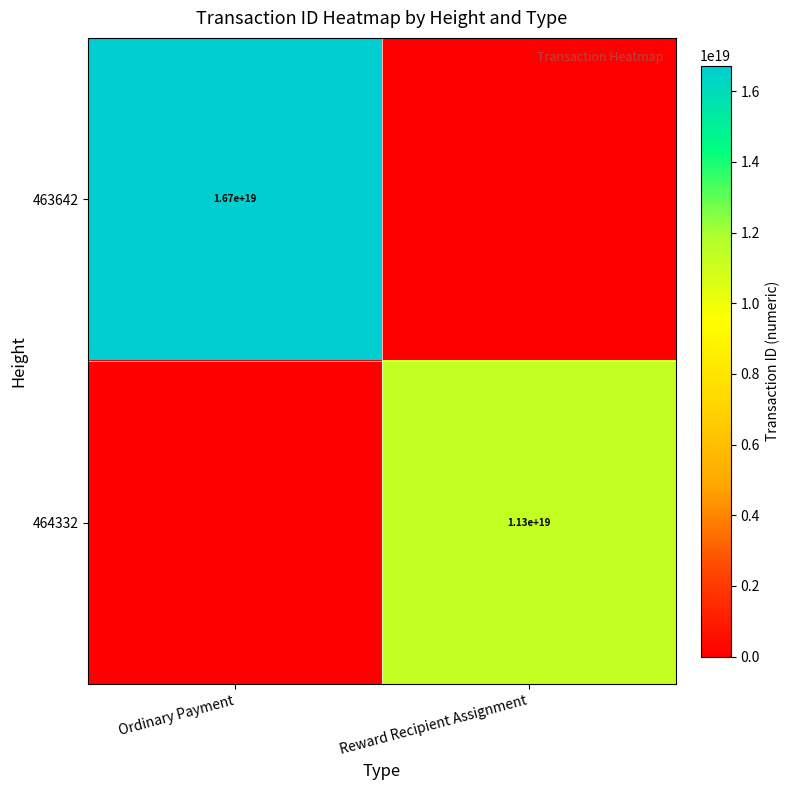

Count the number of categories in the chart.

2